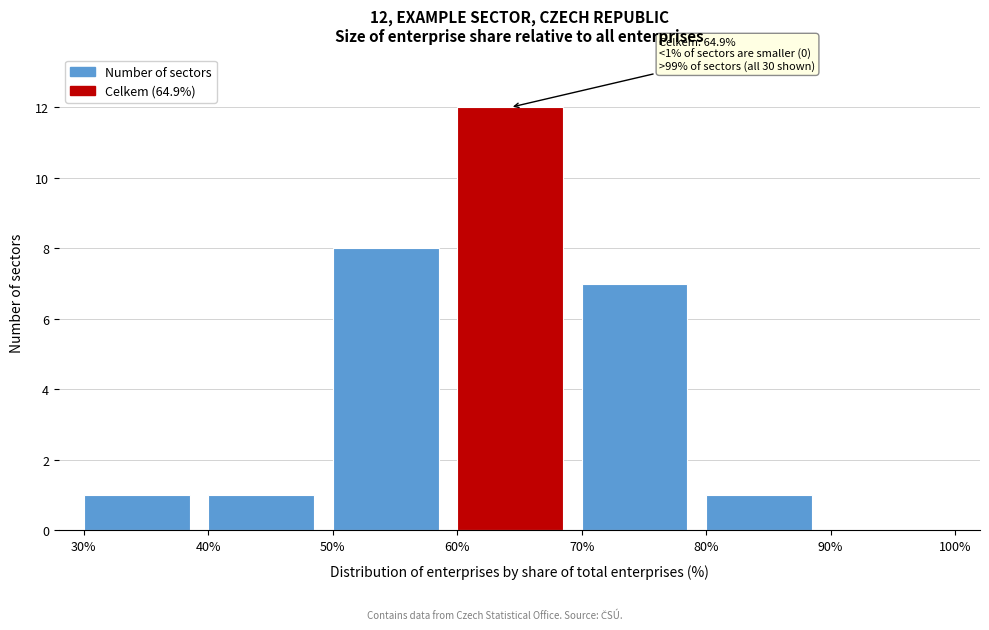

Which range on the x-axis has the tallest bar?

60% to 70%